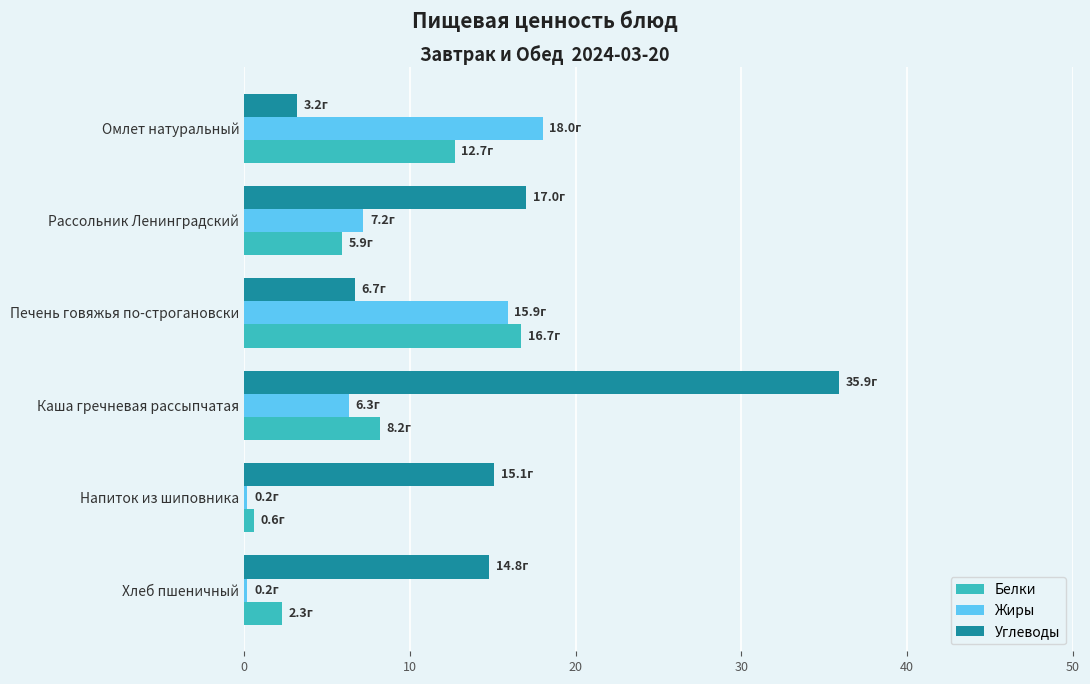

At how many categories does at least one series exceed 25?

1